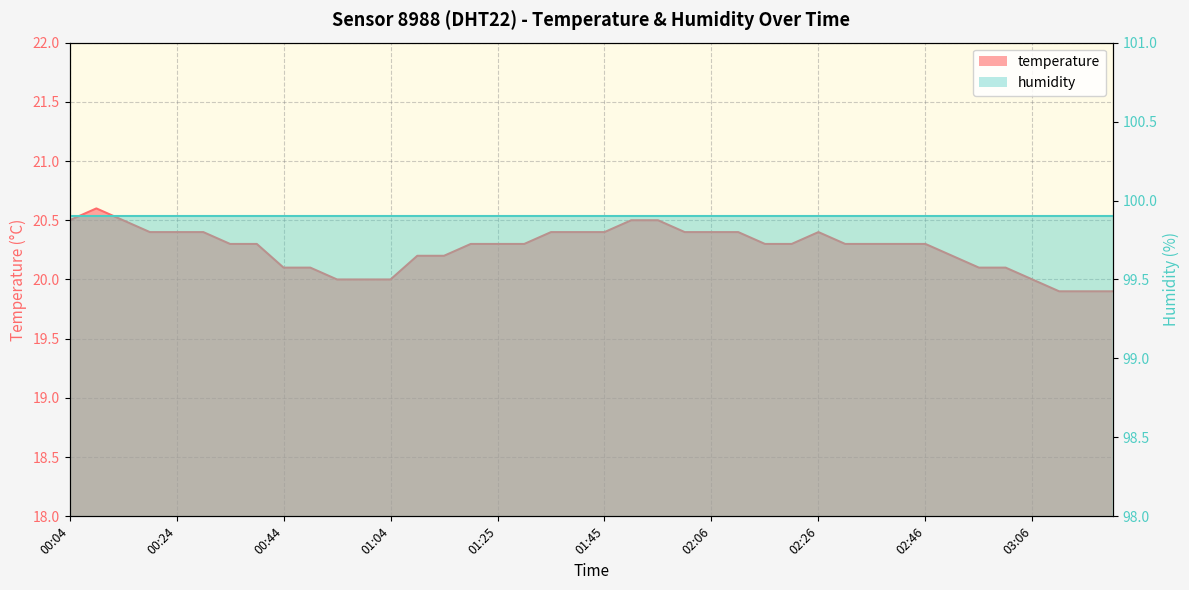

What is the value of the 24th point from the left?

20.4